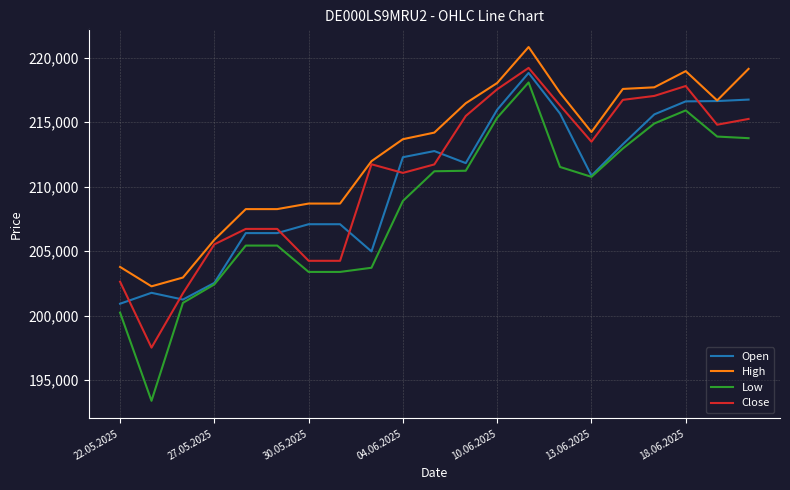

True or false: Low and High cross at least once.

False